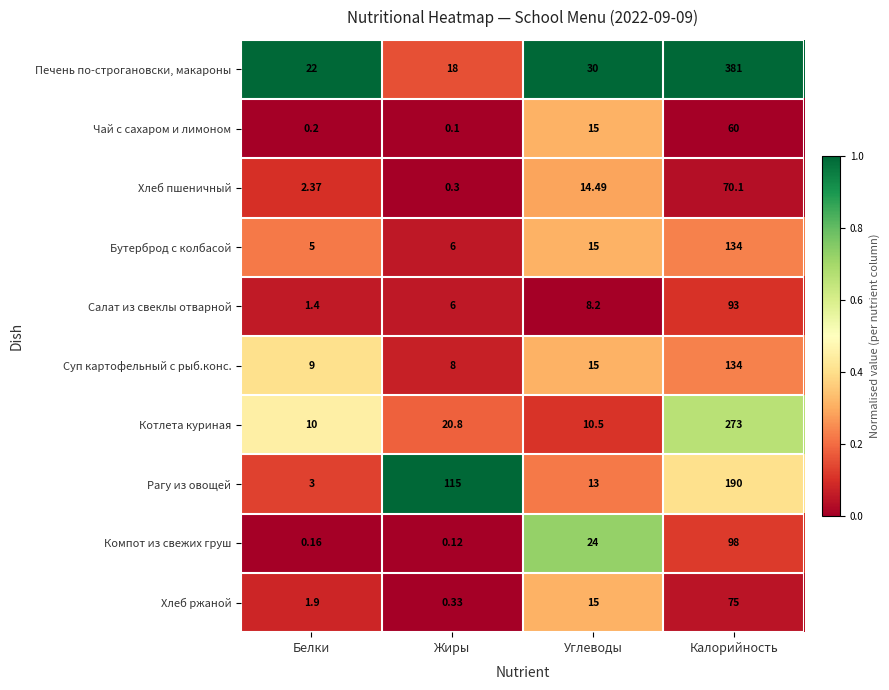

Where is Хлеб ржаной nearest to the value 37?

Углеводы